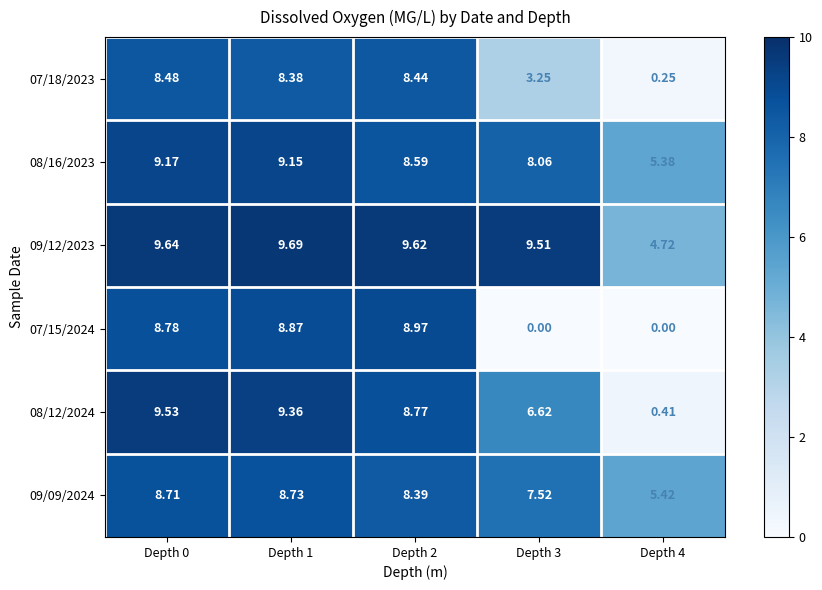

Which series has the largest total across all categories?

09/12/2023